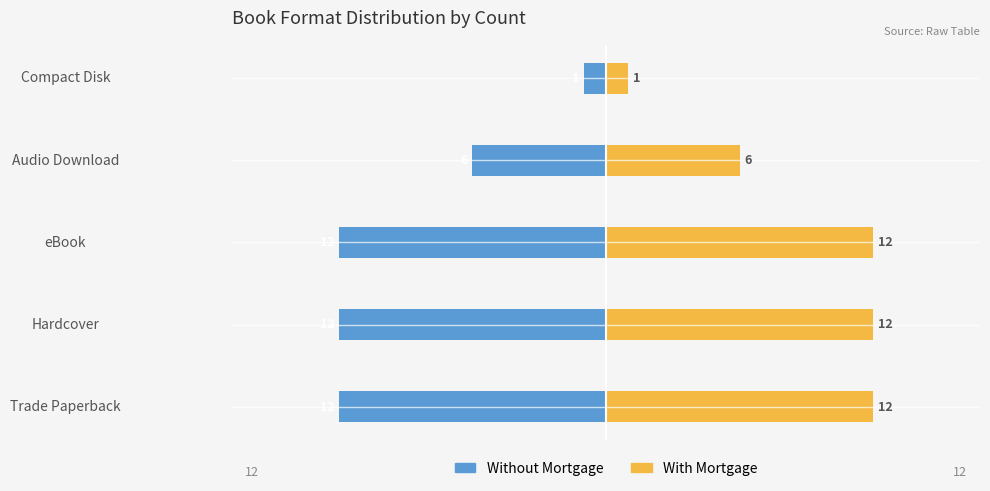

How many bars are there in total?

10